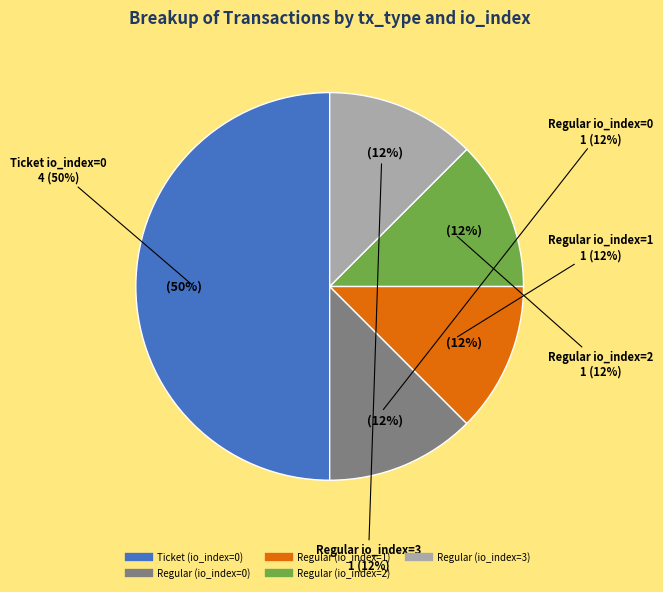

How many slices are in this pie chart?

5